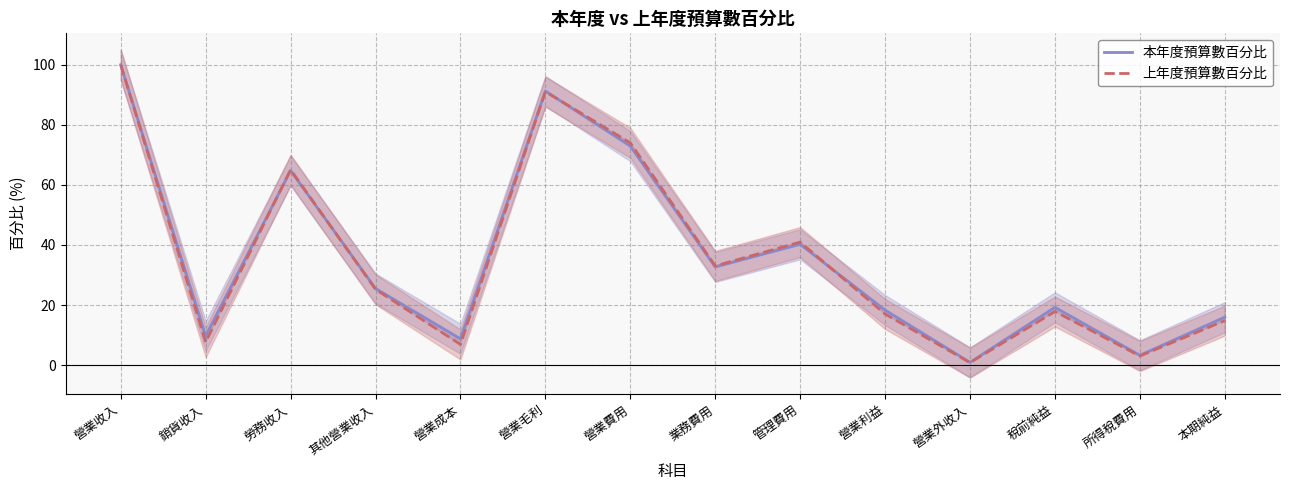

Where do 上年度預算數百分比 and 本年度預算數百分比 first cross each other?

銷貨收入 and 勞務收入